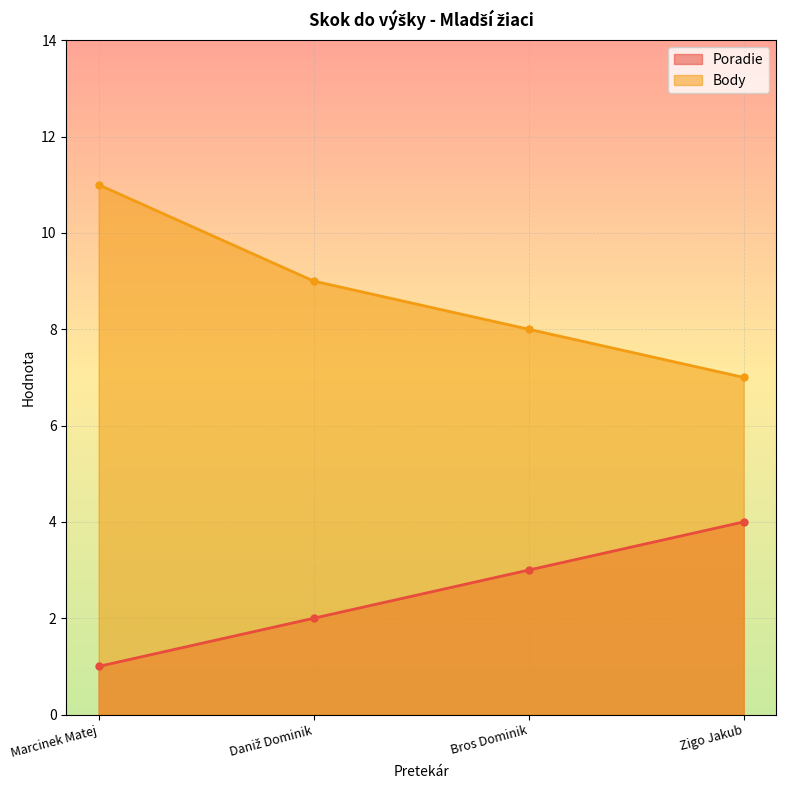

Which category has the highest value across all series?

Marcinek Matej